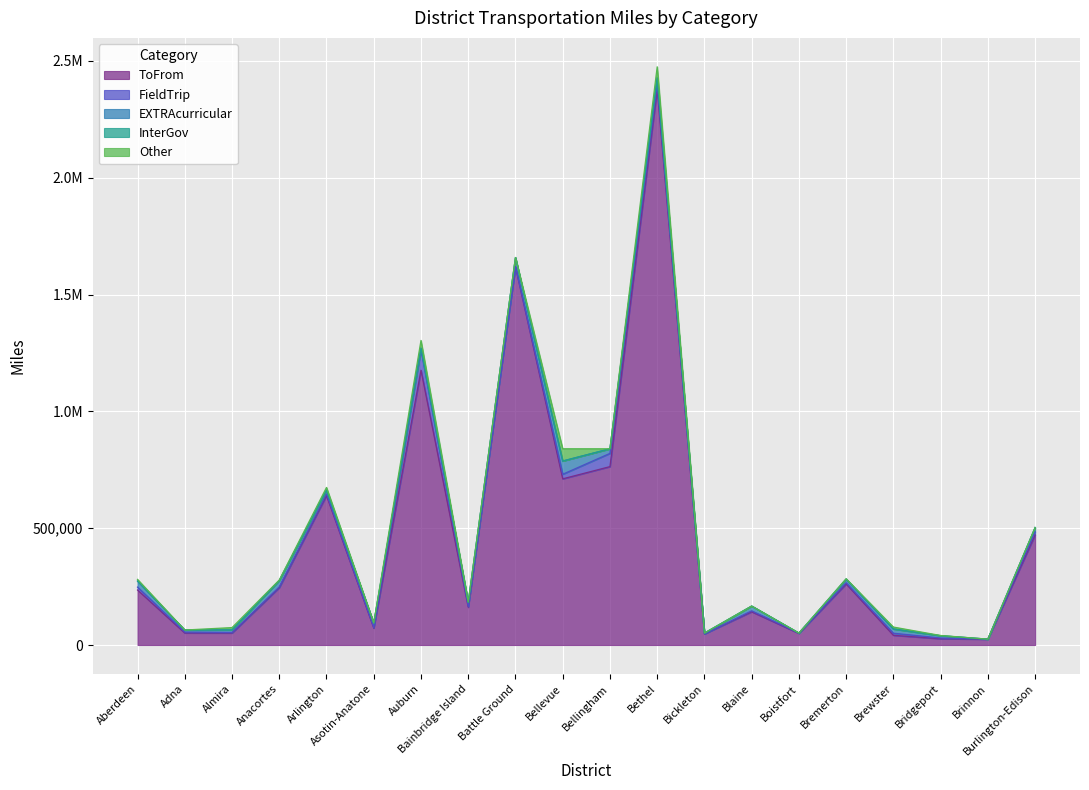

Reading left to right, transcribe all the data shown in this chart.

ToFrom: 235423	51403	51207	245435	639578	72341	1175914	161631	1618920	711179	763458	2379302	47563	142186	49693	261515	41572	26689	24803	471215
FieldTrip: 12470	3907	2506	3205	7089	2207	88057	2952	0	19557	56624	20809	128	4053	1451	4819	8856	3270	250	13736
EXTRAcurricular: 25899	8831	10736	26894	16260	19232	6616	17709	39332	56630	19656	26872	3290	20475	0	13855	18069	9824	0	17842
InterGov: 0	0	0	687	0	0	0	0	0	0	0	0	0	0	0	3235	0	0	0	0
Other: 7053	0	10125	1992	11487	706	32851	1968	0	52449	0	47502	0	0	0	0	8320	978	0	0